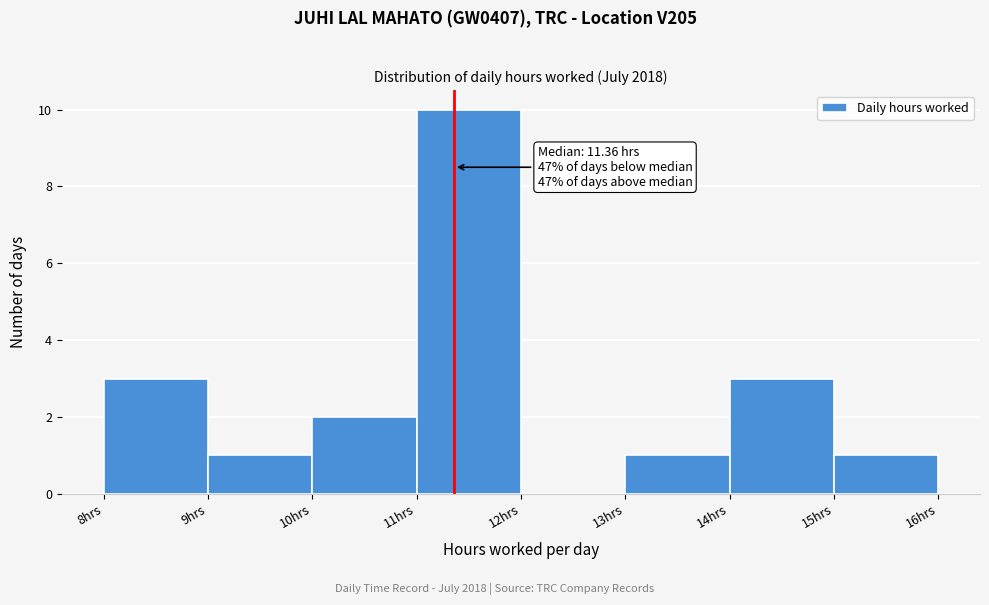

Which range on the x-axis has the tallest bar?

11 to 12